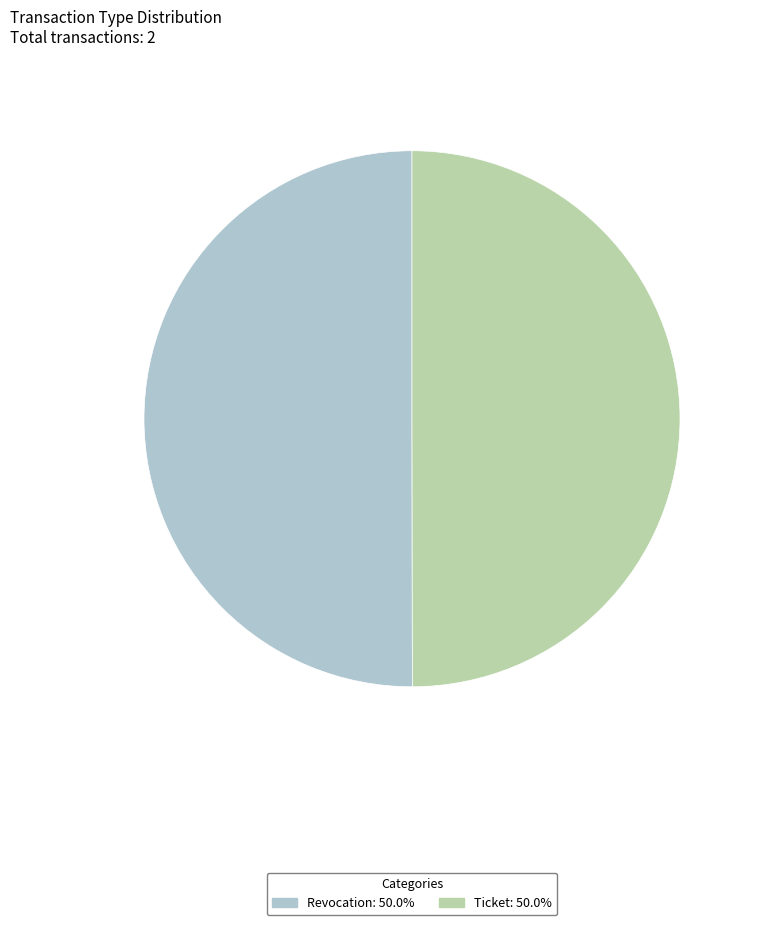

Approximately how many times larger is the value at Revocation compared to Ticket?

1.0